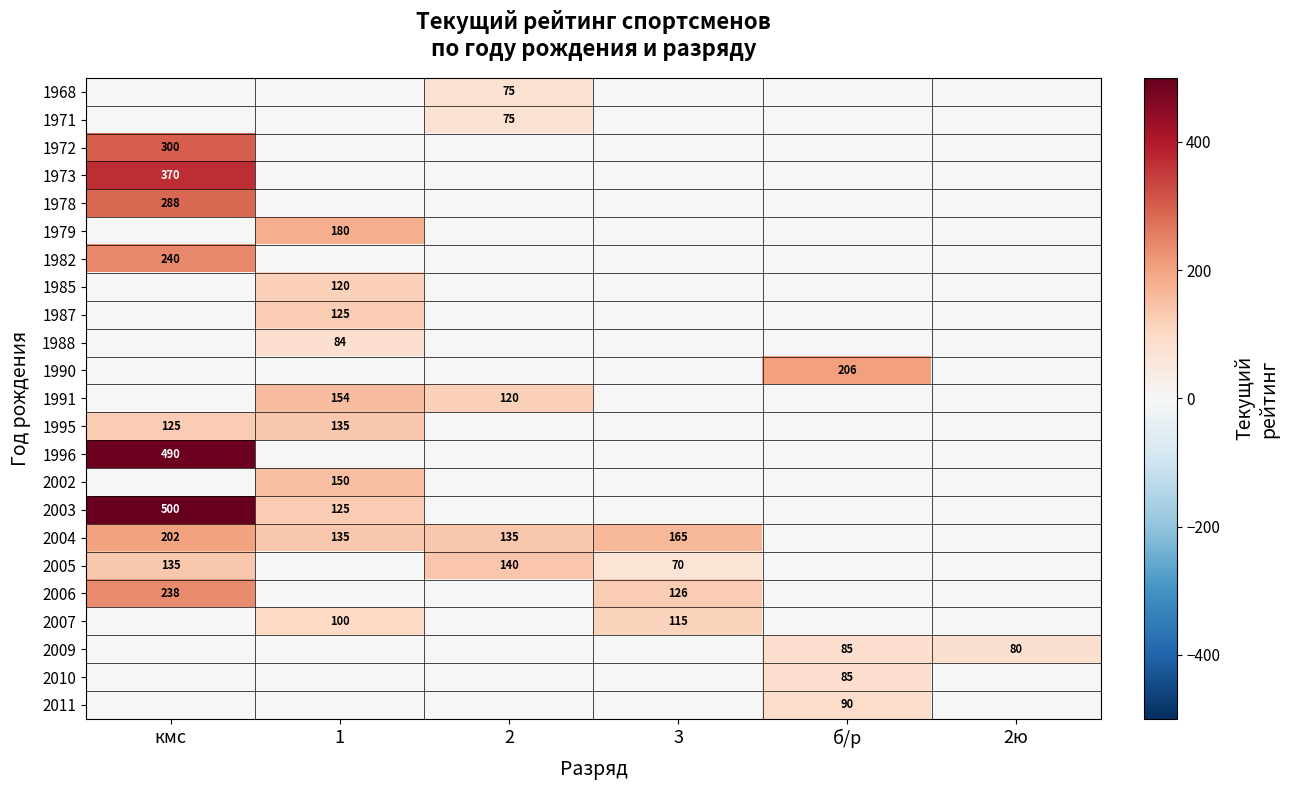

The 2002 series shows 52 at 1. True or false?

False